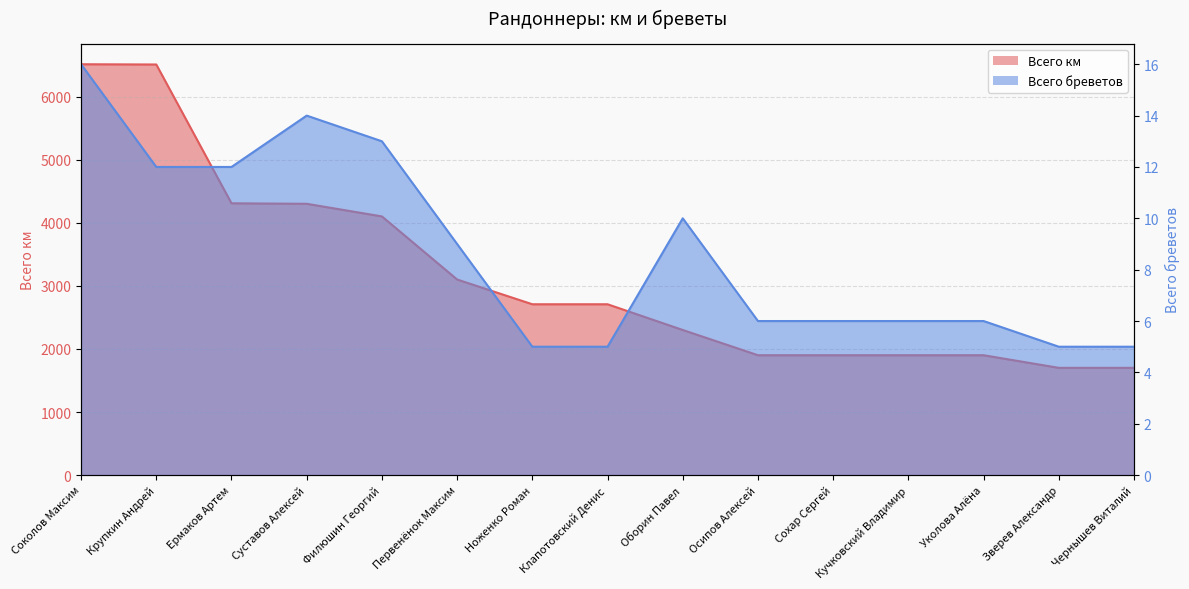

Where is Всего км nearest to the value 4106?

Филюшин Георгий